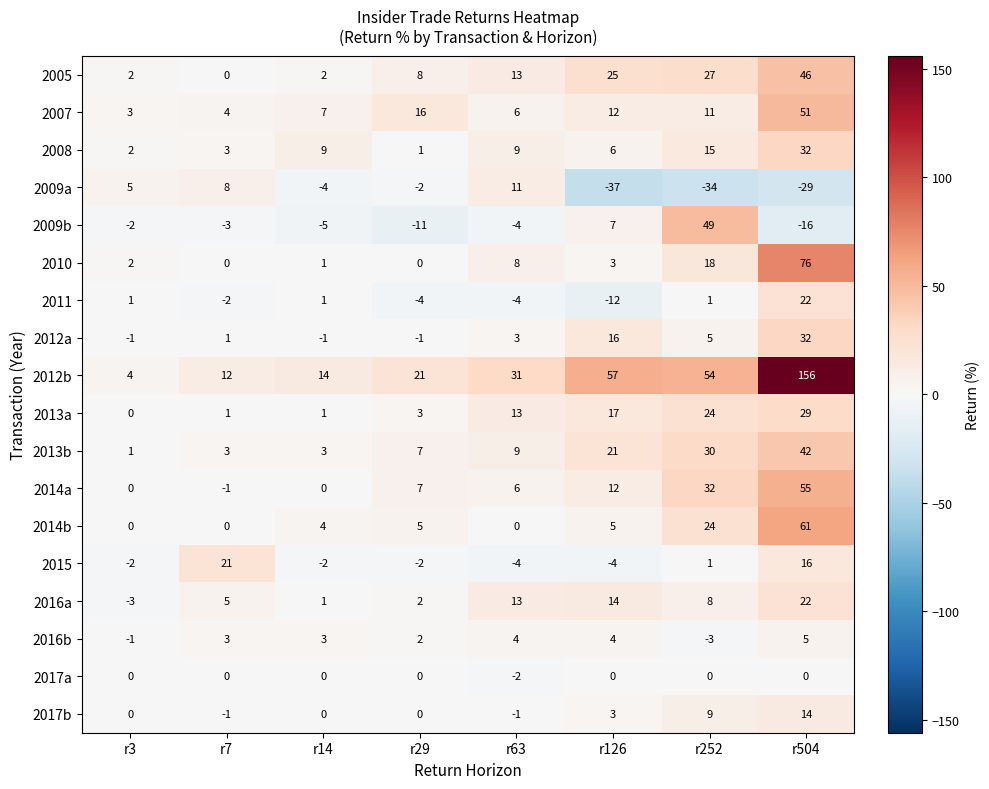

What is the average value of the 2015 series?

3